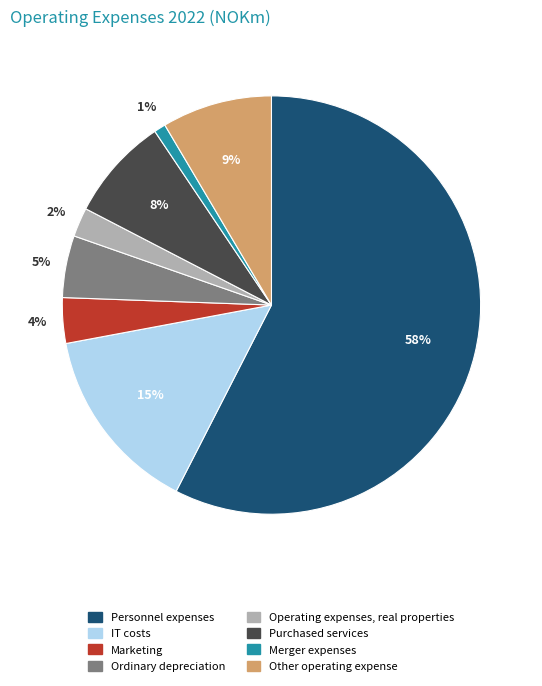

To the nearest percent, what is the difference between the Purchased services and Merger expenses slice percentages?

7%